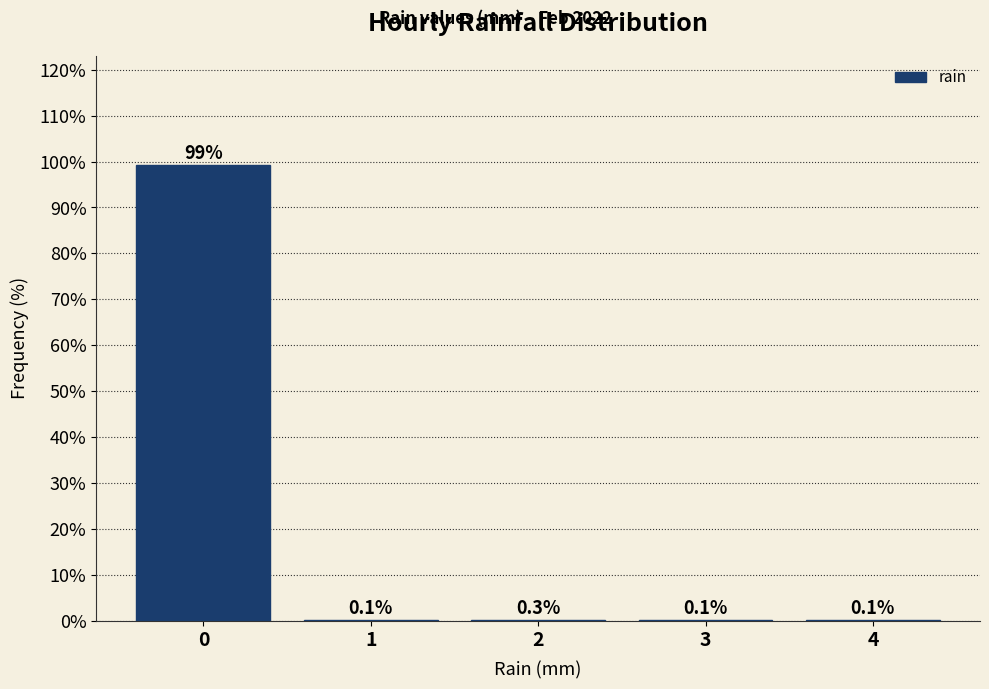

Reading right to left, list all the values displayed in this chart.

4=0.1	3=0.1	2=0.3	1=0.1	0=99.3